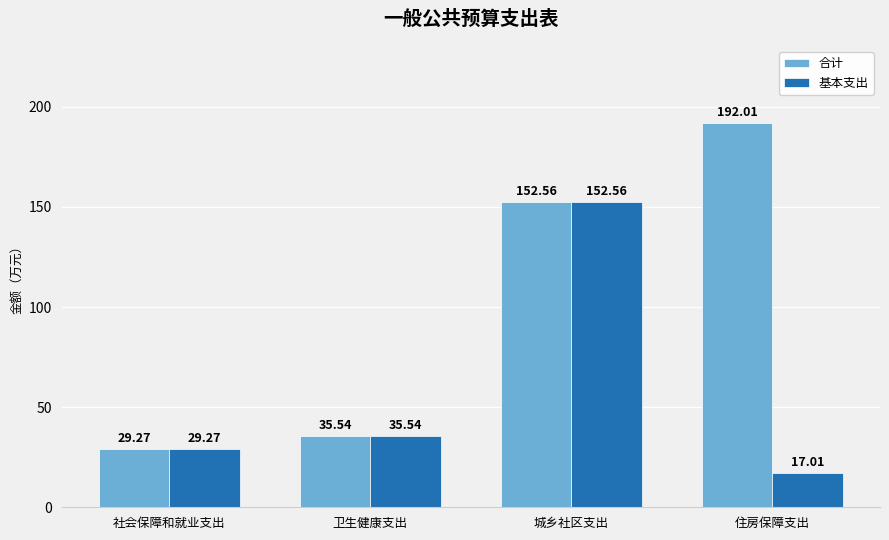

What is the difference between the maximum and minimum values in the 合计 series?

162.7